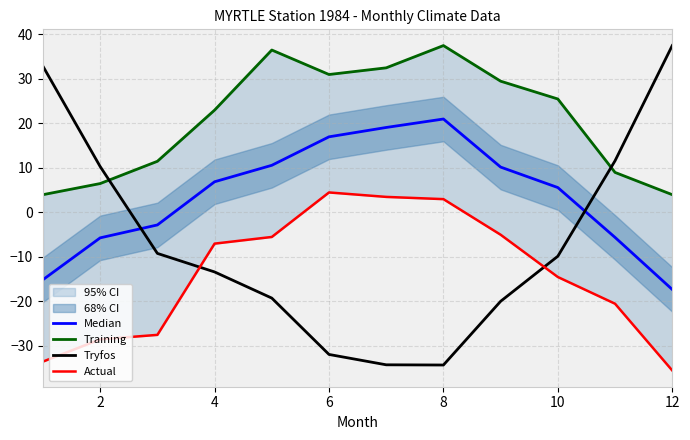

What is the highest value of the Tryfos series?

37.5